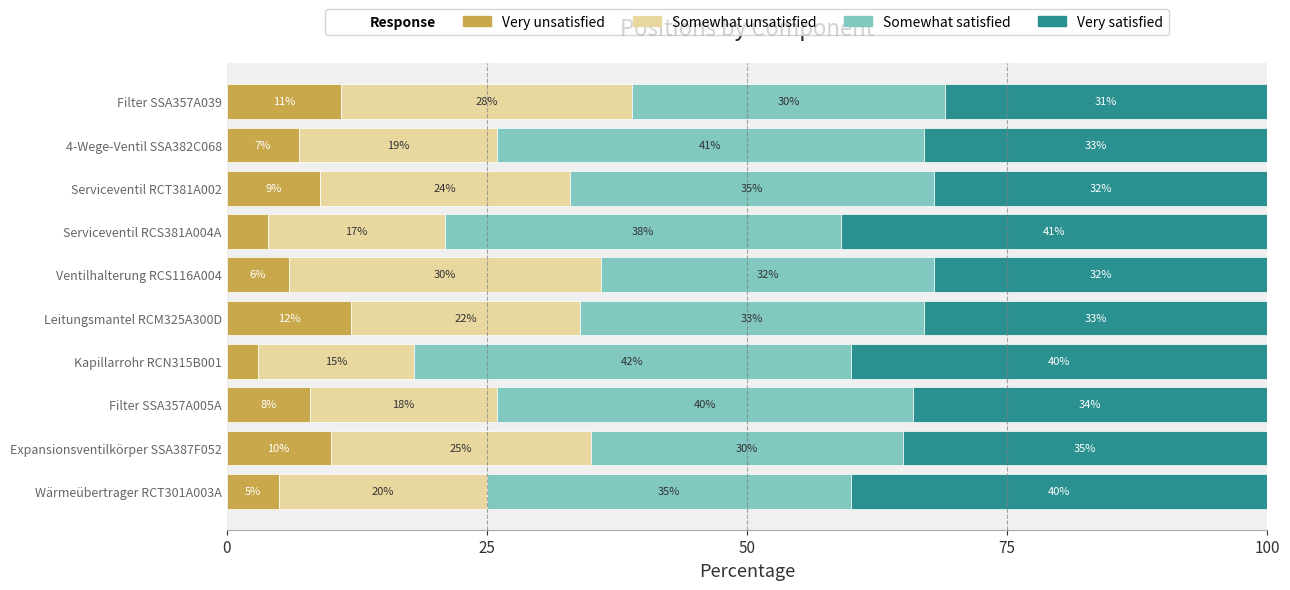

List the labels in order of Very unsatisfied value, largest first.

Leitungsmantel RCM325A300D, Filter SSA357A039, Expansionsventilkörper SSA387F052, Serviceventil RCT381A002, Filter SSA357A005A, 4-Wege-Ventil SSA382C068, Ventilhalterung RCS116A004, Wärmeübertrager RCT301A003A, Serviceventil RCS381A004A, Kapillarrohr RCN315B001